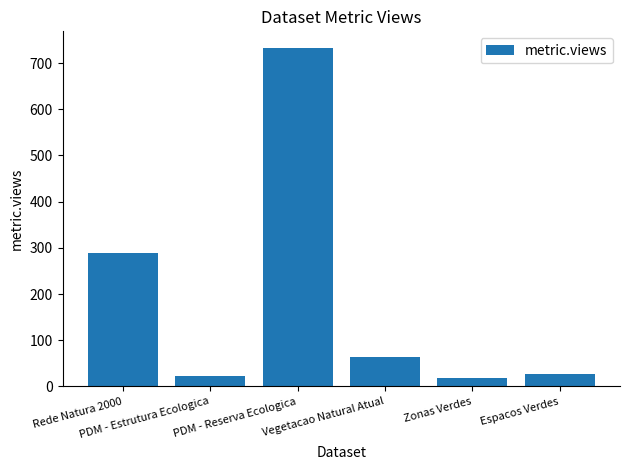

Reading right to left, list all the values displayed in this chart.

28	18	64	732	23	289